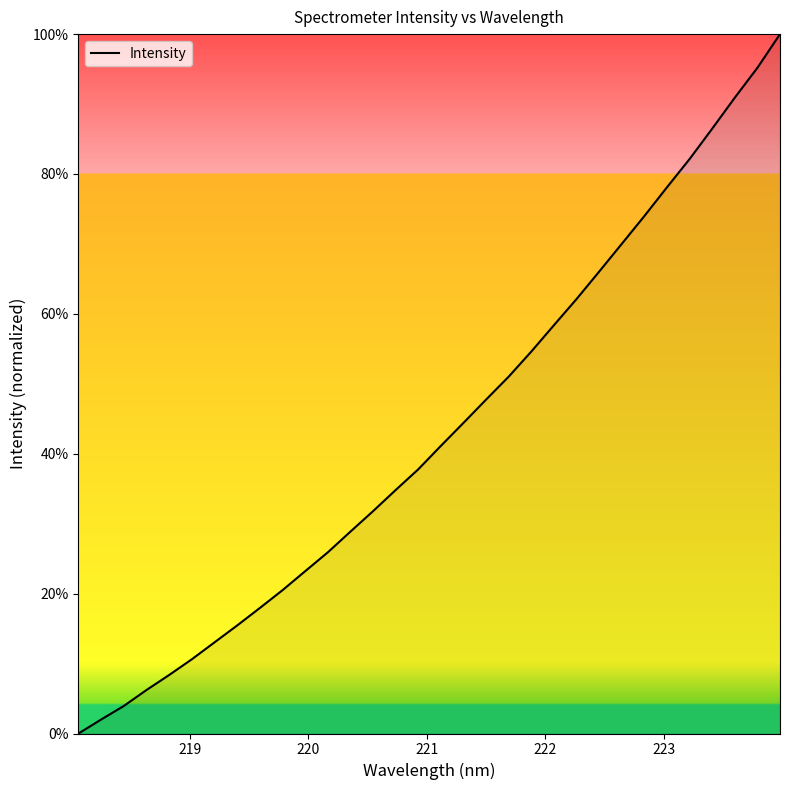

What is the difference between the maximum and minimum values?

100.0